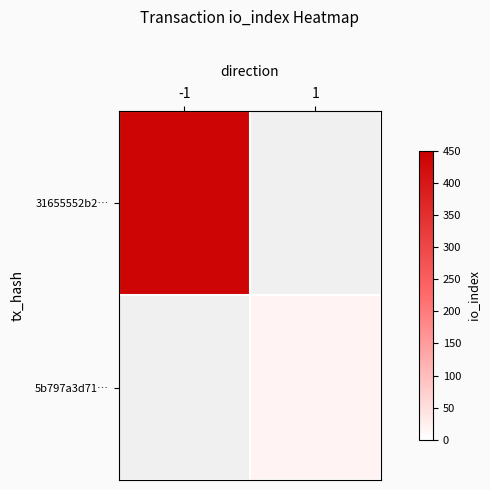

Reading right to left, transcribe all the data shown in this chart.

31655552b2…: 1=0	-1=439
5b797a3d71…: 1=18	-1=0